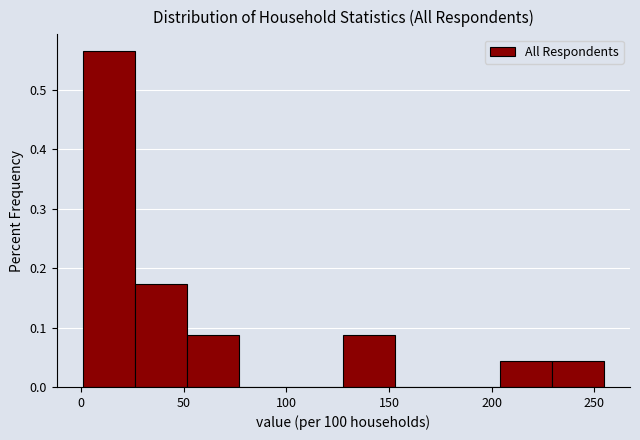

Reading left to right, list every bar in this chart as the range it spans on the x-axis followed by its height. Neither the bar edges nor the heights are printed on the chart, so give them approximately, as read against the axes.

0 to 25: 0.57
25 to 50: 0.17
50 to 75: 0.09
75 to 100: 0
100 to 130: 0
130 to 155: 0.09
155 to 180: 0
180 to 205: 0
205 to 230: 0.04
230 to 255: 0.04